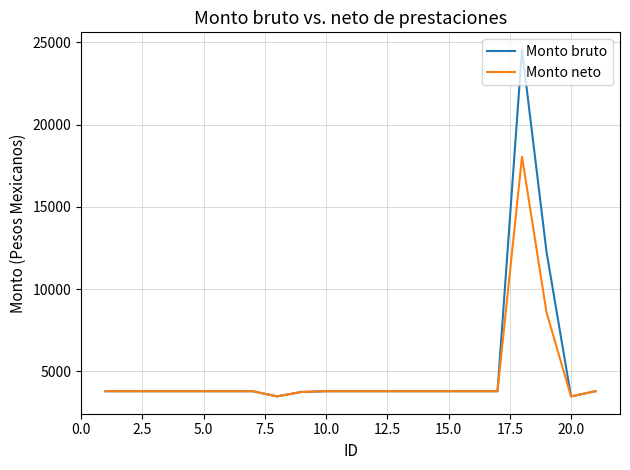

What is the sum of all Monto bruto values?

108392.5